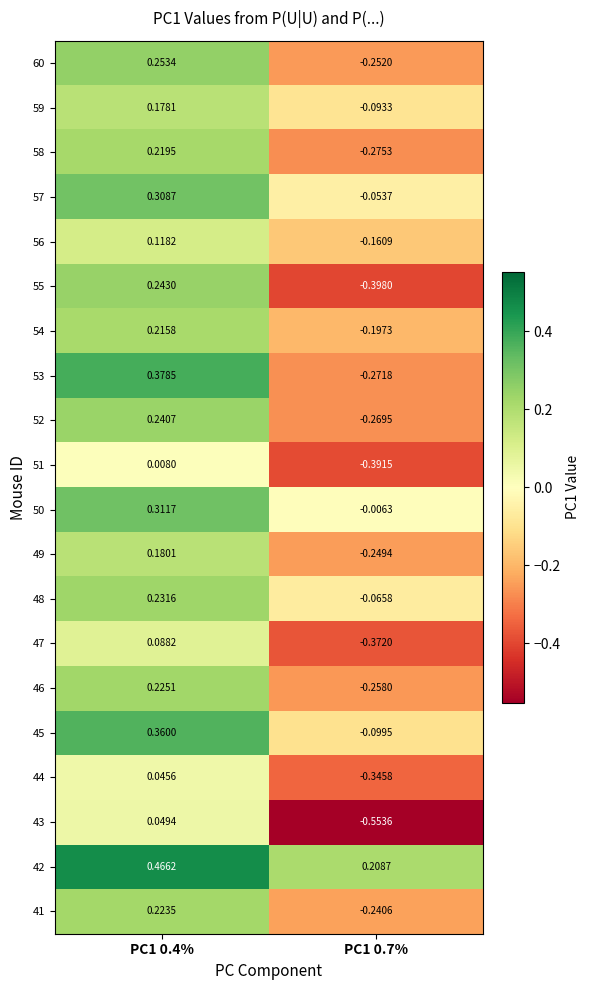

Is the value of 53 at PC1 0.7% greater than the value of 48 at PC1 0.4%?

No